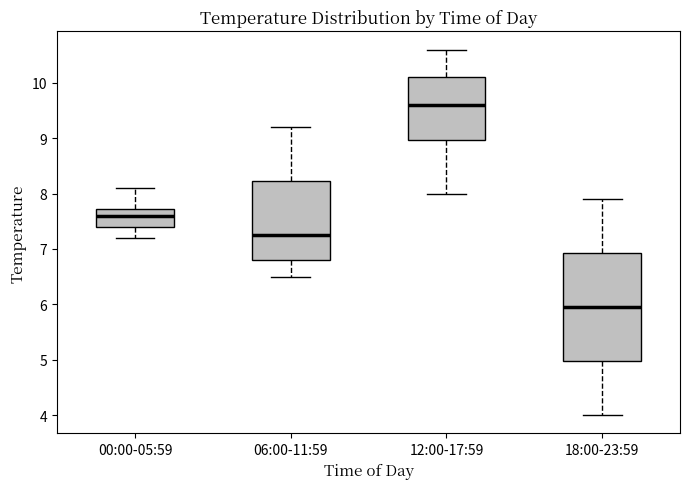

Reading left to right, read every box against the y-axis: the position of its median line, the range the box covers, and the ends of its whiskers. The values are not printed on the chart, so give them approximately, as read against the axis.

00:00-05:59: median 7.6, box 7.4 to 7.7, whiskers 7.2 to 8.1
06:00-11:59: median 7.3, box 6.8 to 8.2, whiskers 6.5 to 9.2
12:00-17:59: median 9.6, box 9.0 to 10.1, whiskers 8.0 to 10.6
18:00-23:59: median 6.0, box 5.0 to 6.9, whiskers 4.0 to 7.9